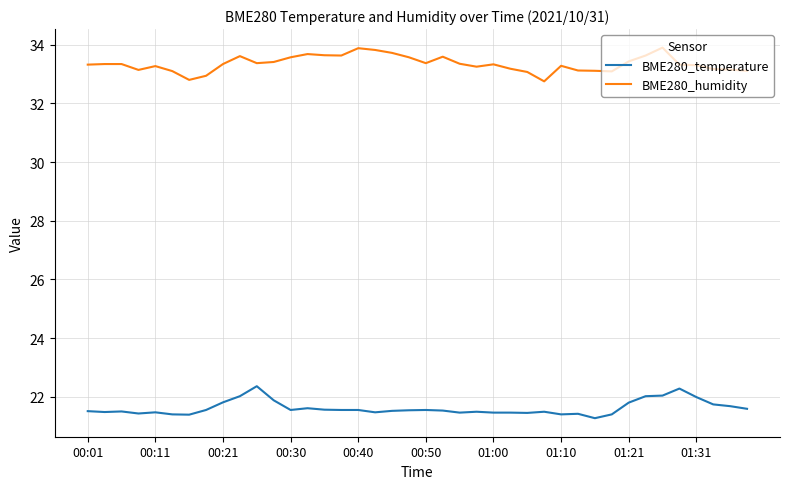

Which series has the largest total across all categories?

BME280_humidity